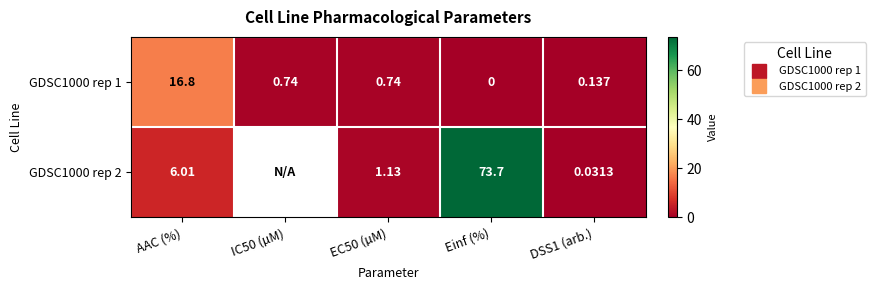

Count the number of categories in the chart.

5